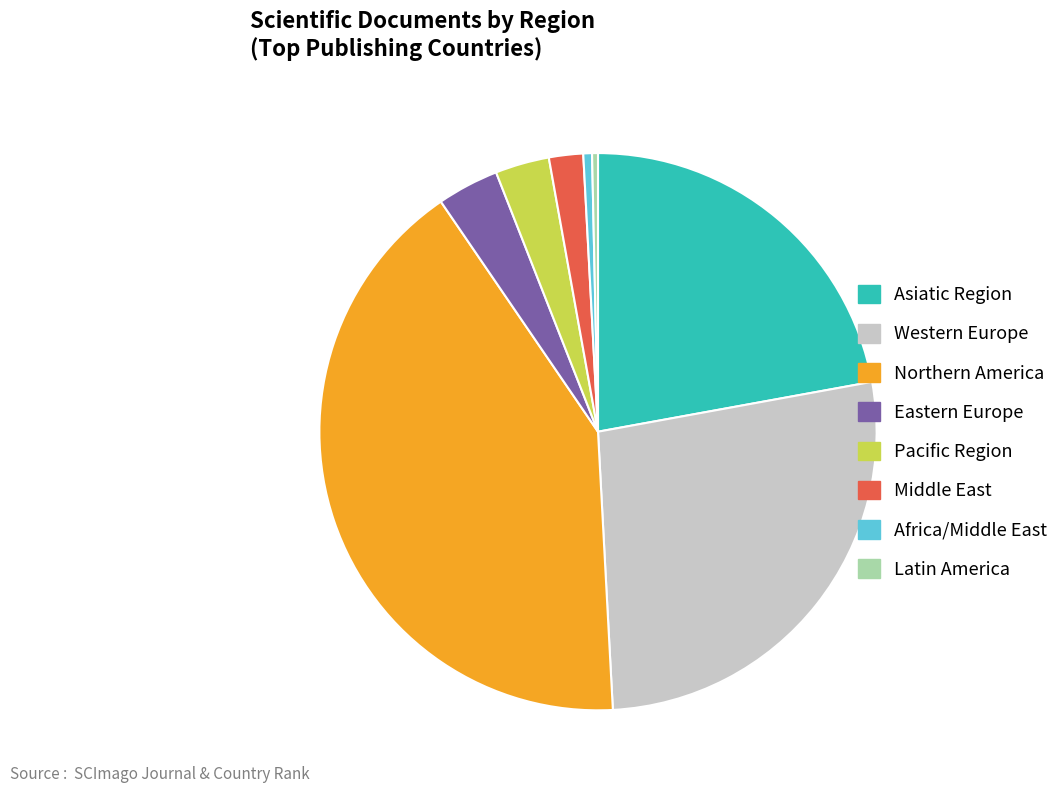

Does Latin America account for over 50% of the chart?

No